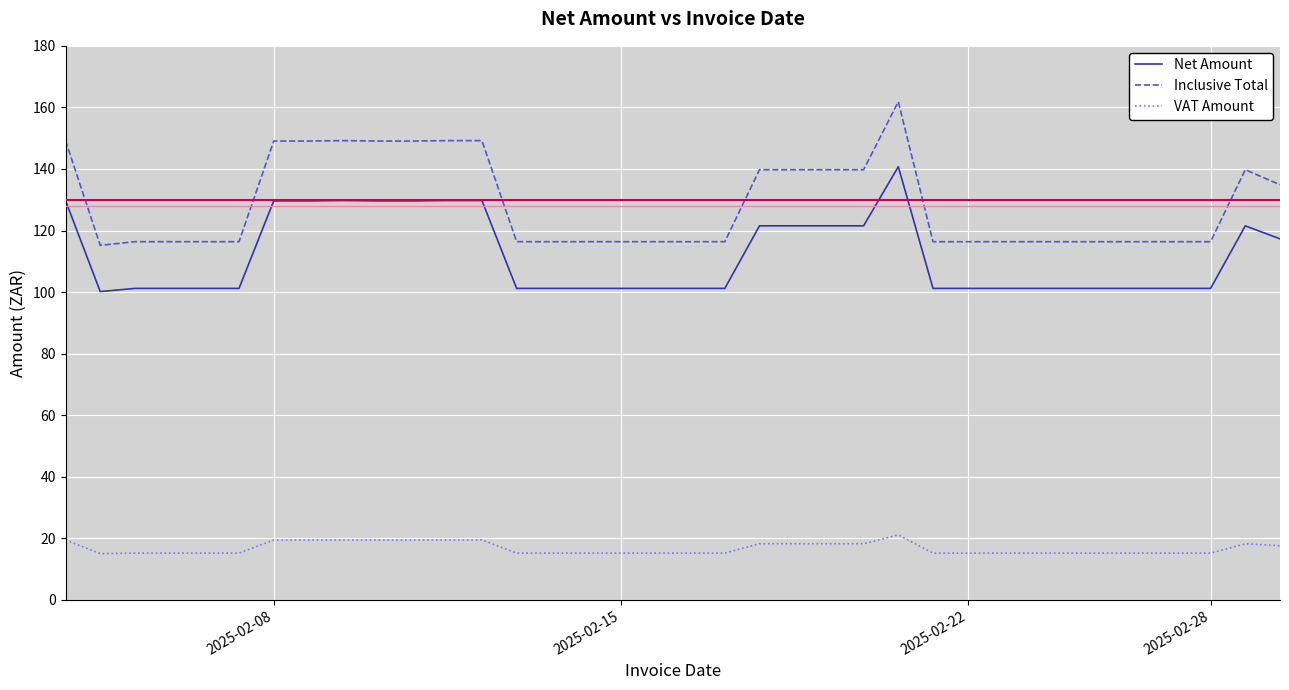

True or false: VAT Amount and Inclusive Total cross at least once.

False